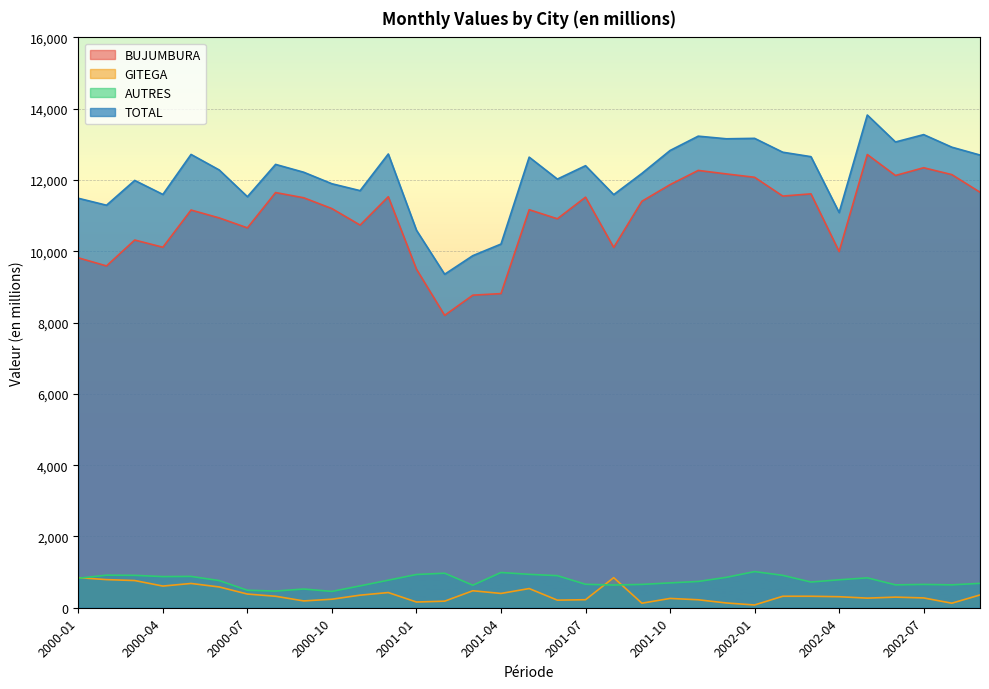

True or false: GITEGA has more than 0 points higher than both neighbors.

True